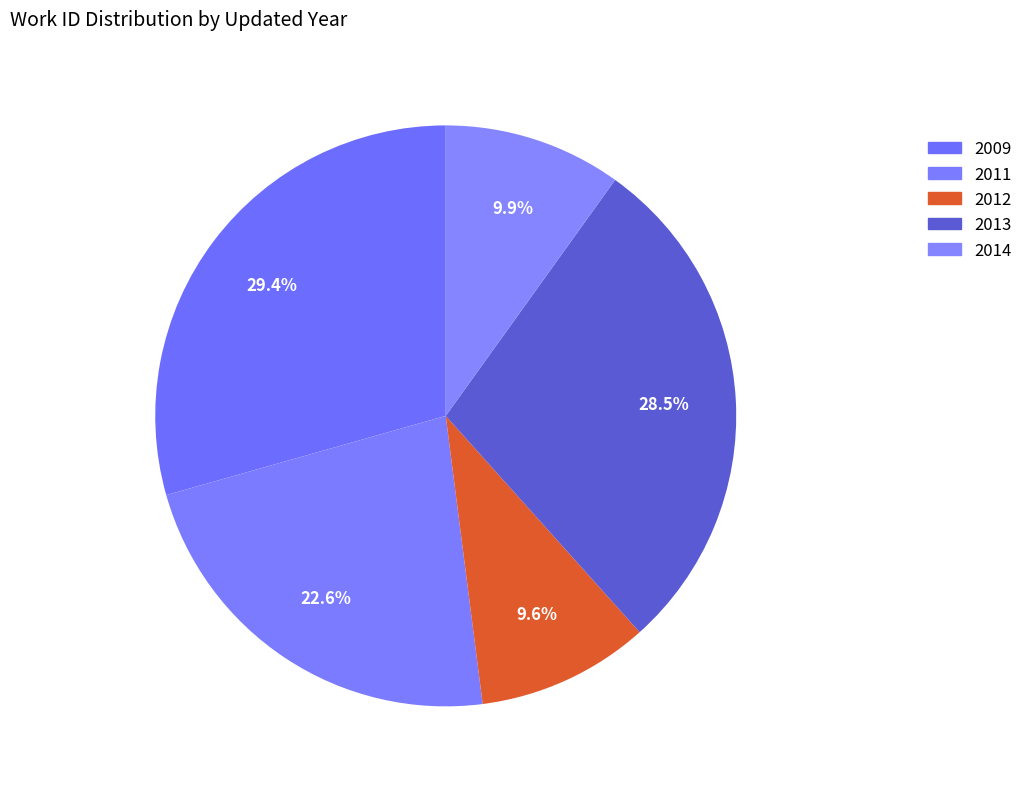

Count the number of slices in the pie.

5